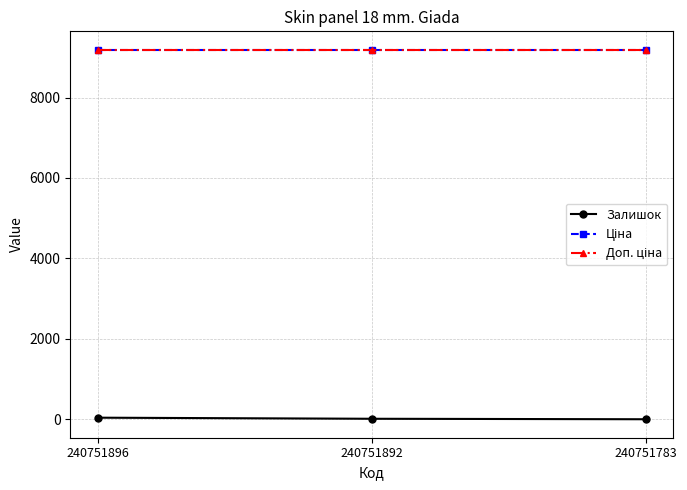

Is this an area chart (filled region under the line)?

No